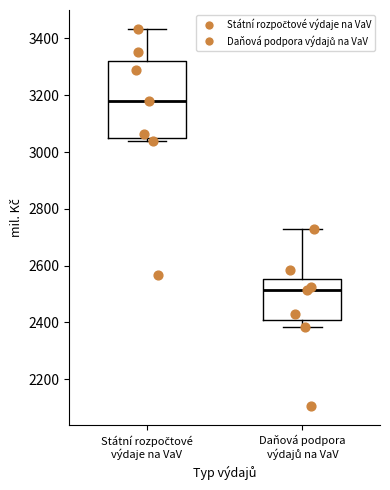

Comparing the boxes themselves (not the whiskers), which one is the tallest?

Státní rozpočtové výdaje na VaV